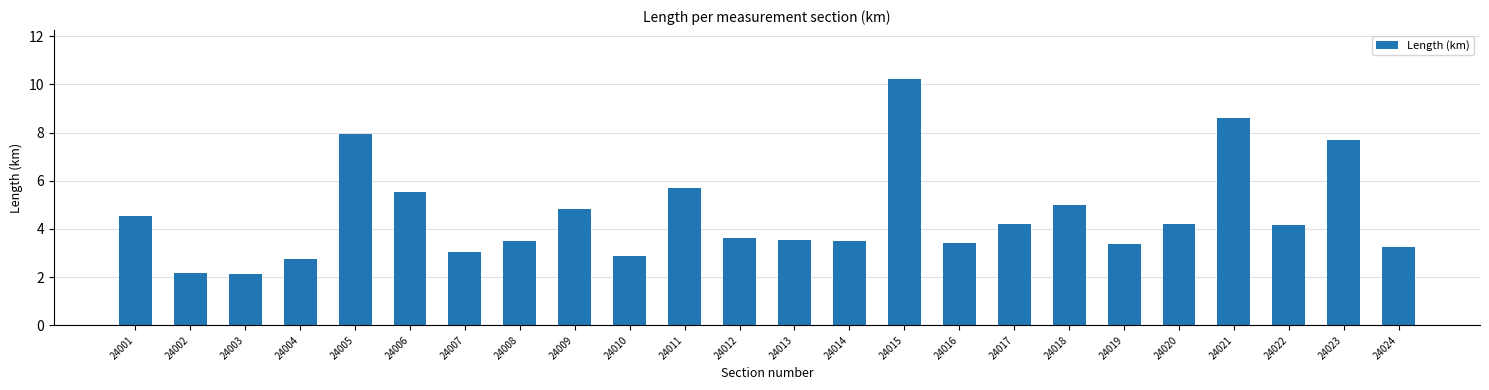

The value at 24020 is 7.2. True or false?

False